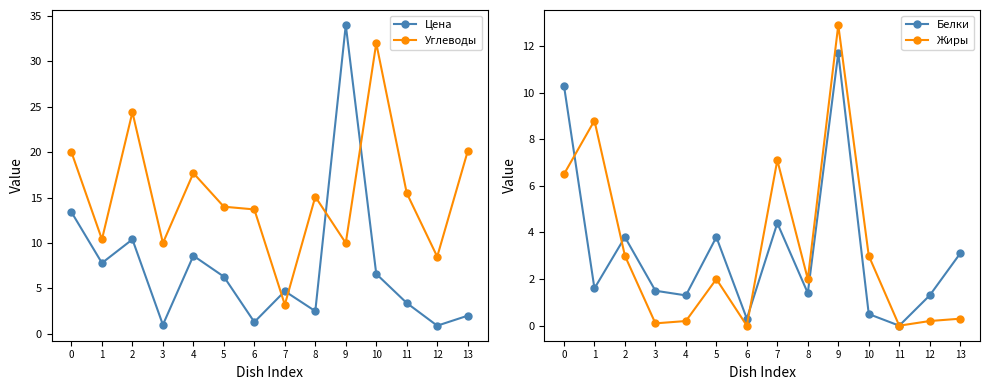

True or false: Углеводы and Цена cross at least once.

True